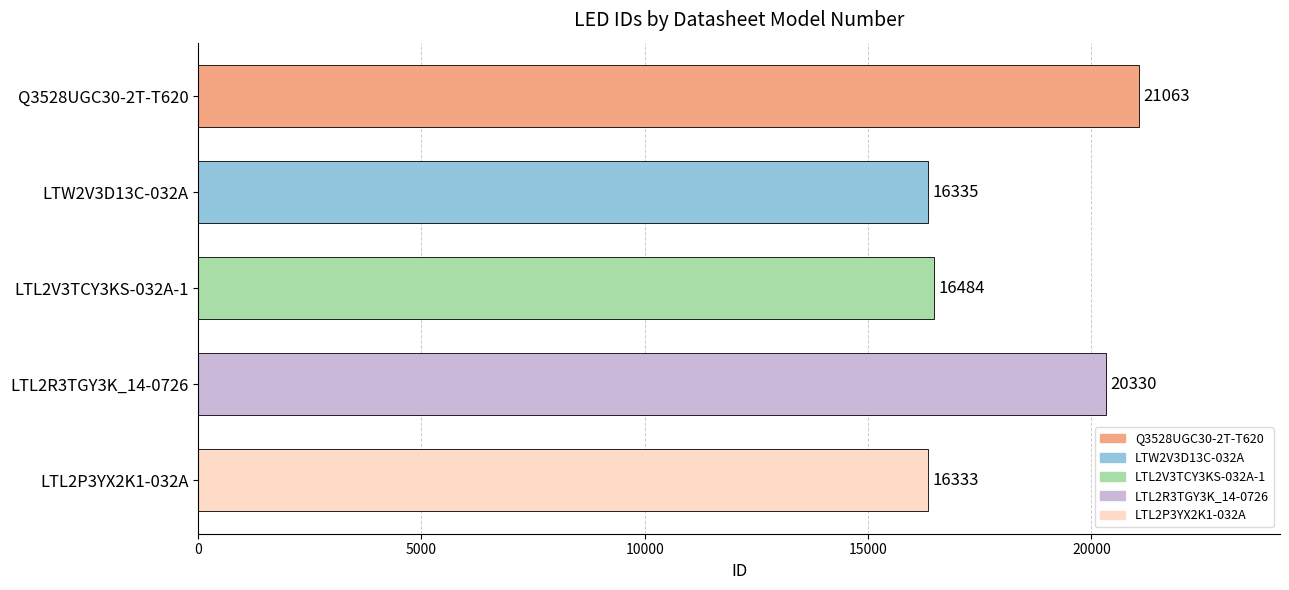

Rank the categories by value from lowest to highest.

LTL2P3YX2K1-032A, LTW2V3D13C-032A, LTL2V3TCY3KS-032A-1, LTL2R3TGY3K_14-0726, Q3528UGC30-2T-T620